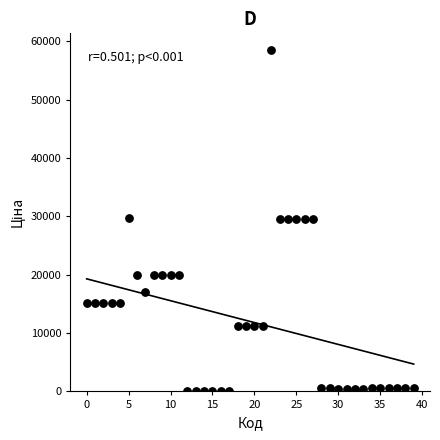

What is the range of Y values (max minus min)?

58369.5